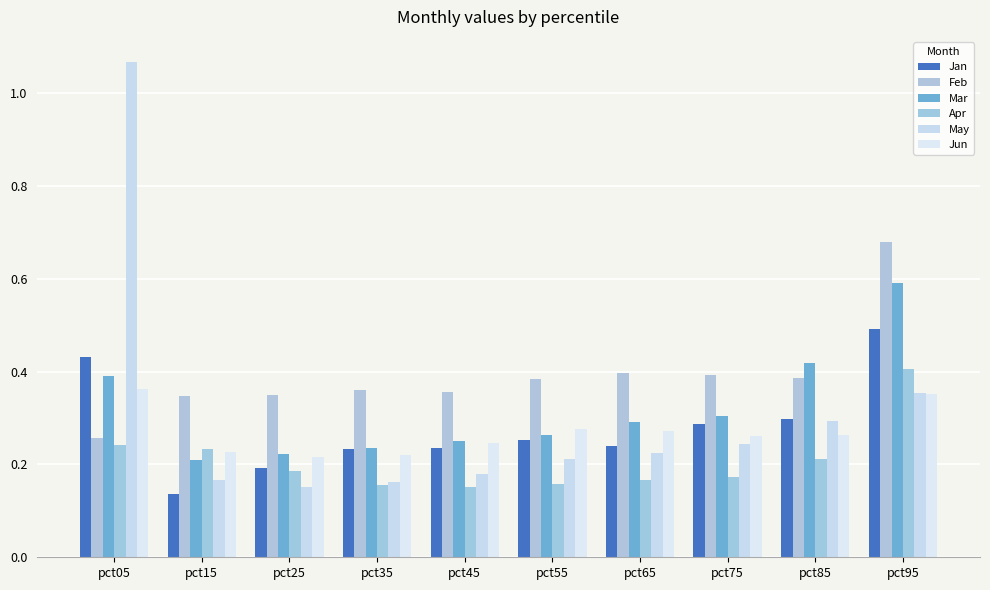

What is the sum of all Apr values?

2.1